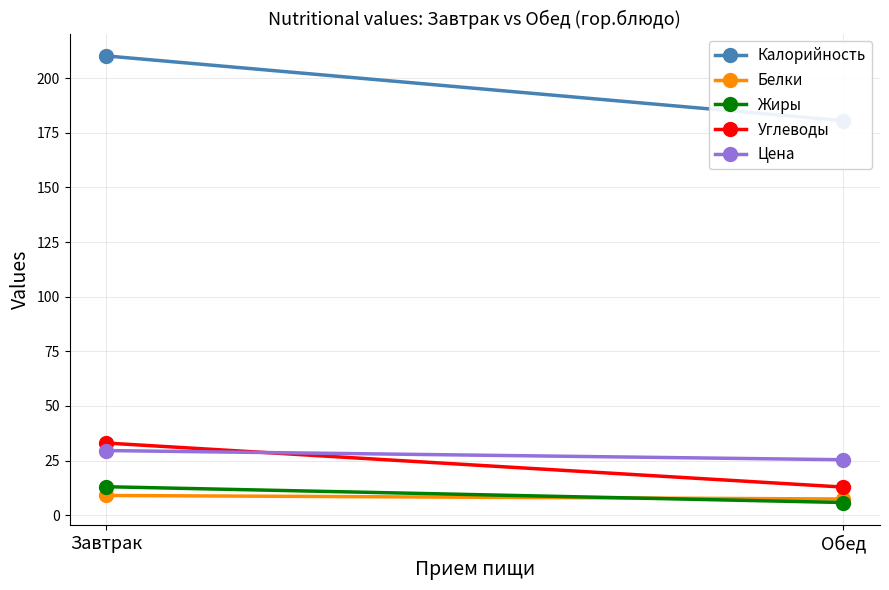

Is it true that Белки equals 9.0 at Завтрак?

True